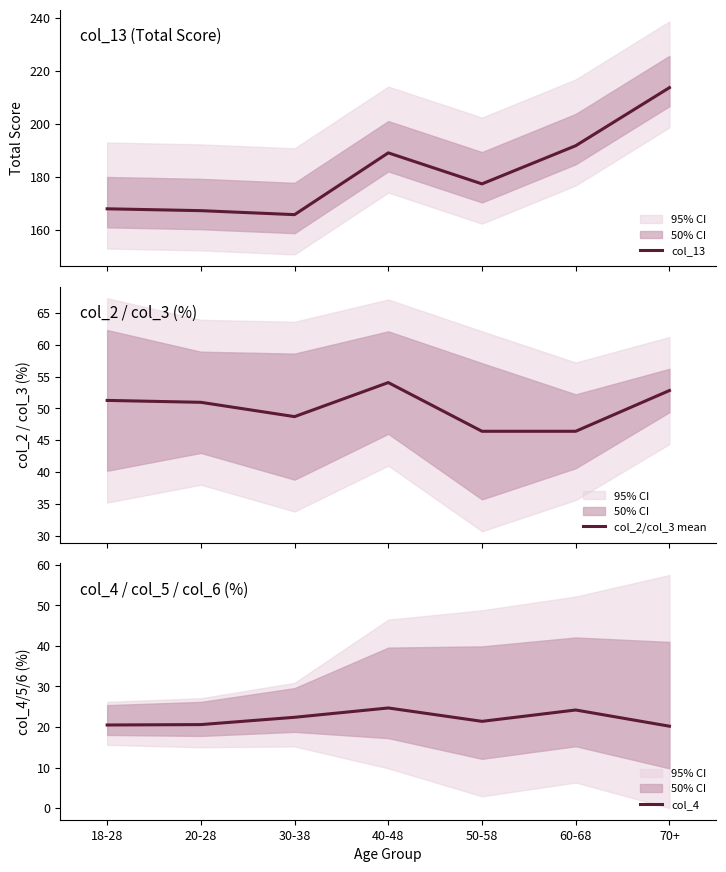

Which series has the largest total across all categories?

col_13